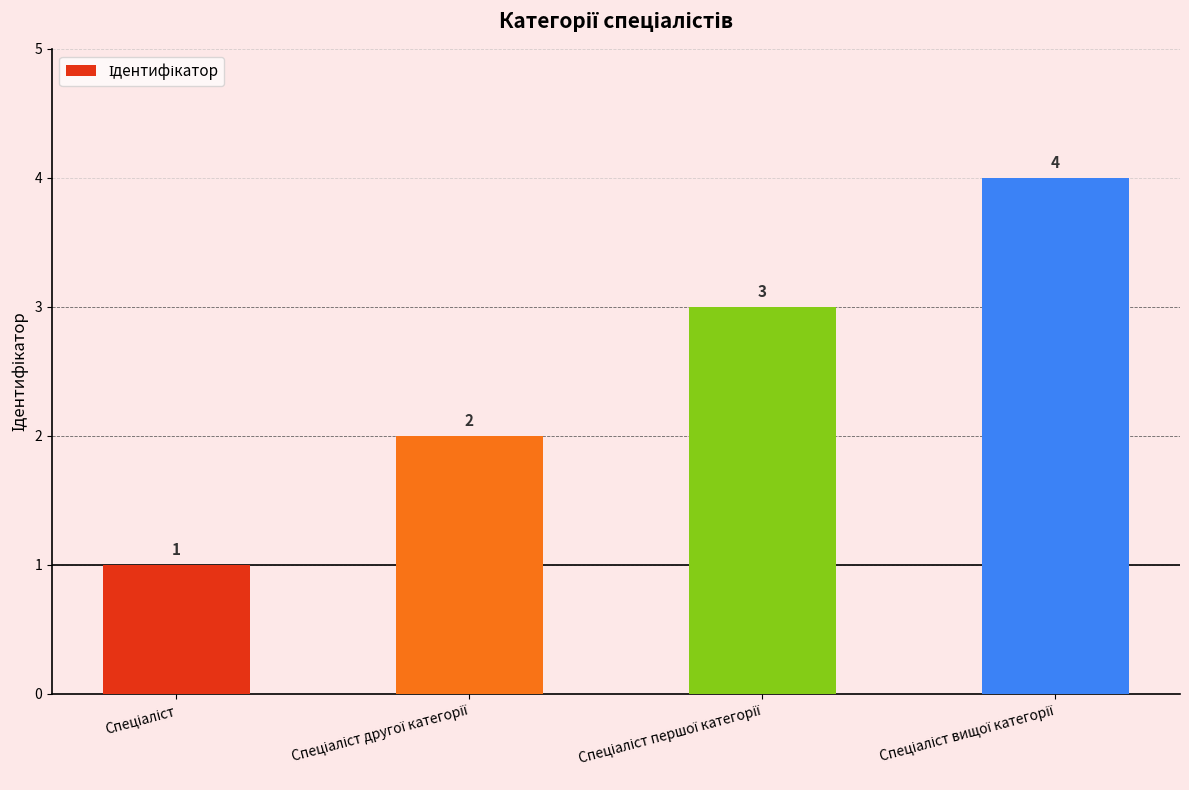

Reading right to left, list all the values displayed in this chart.

4	3	2	1